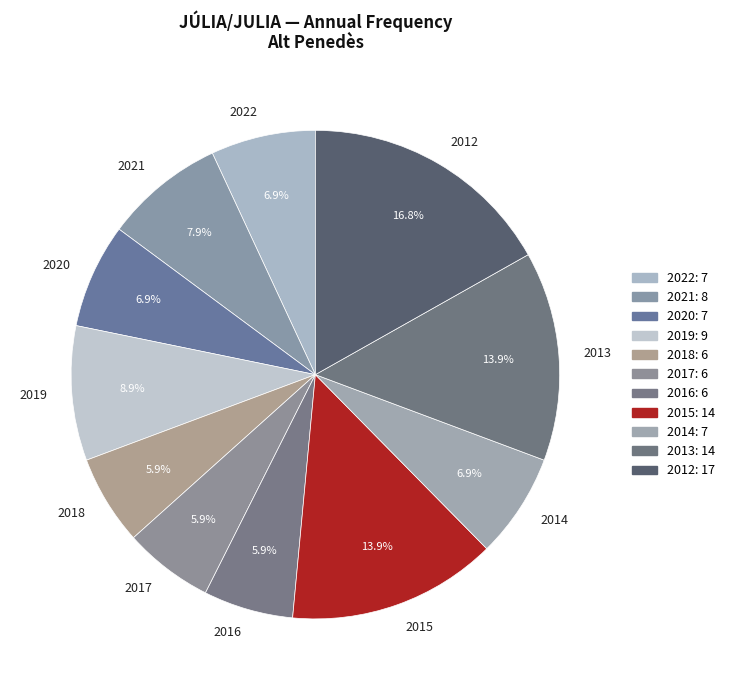

Do 2013 and 2015 together represent more than half of the pie?

No